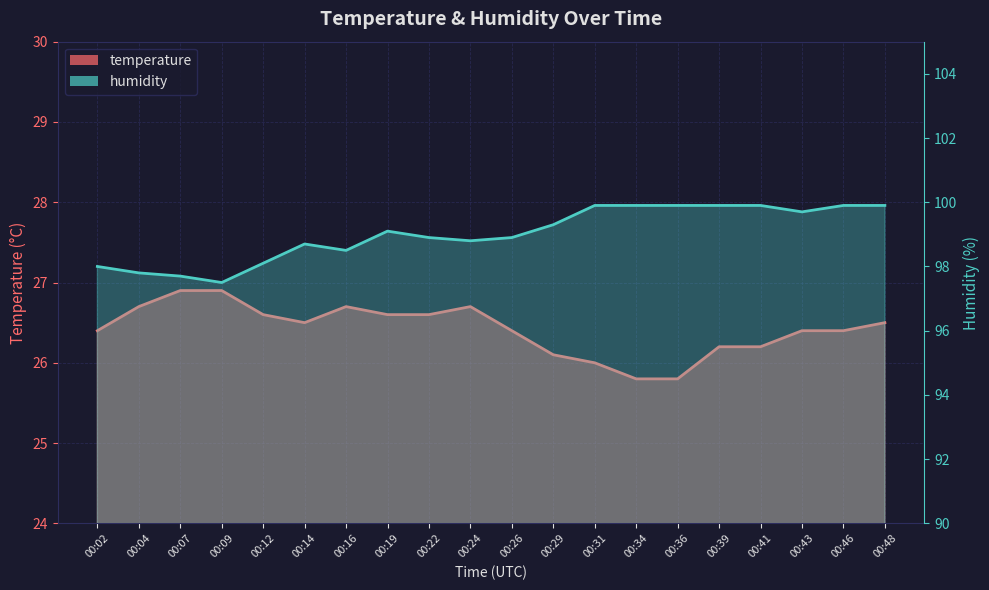

Rank the series by their average value, from lowest to highest.

temperature, humidity